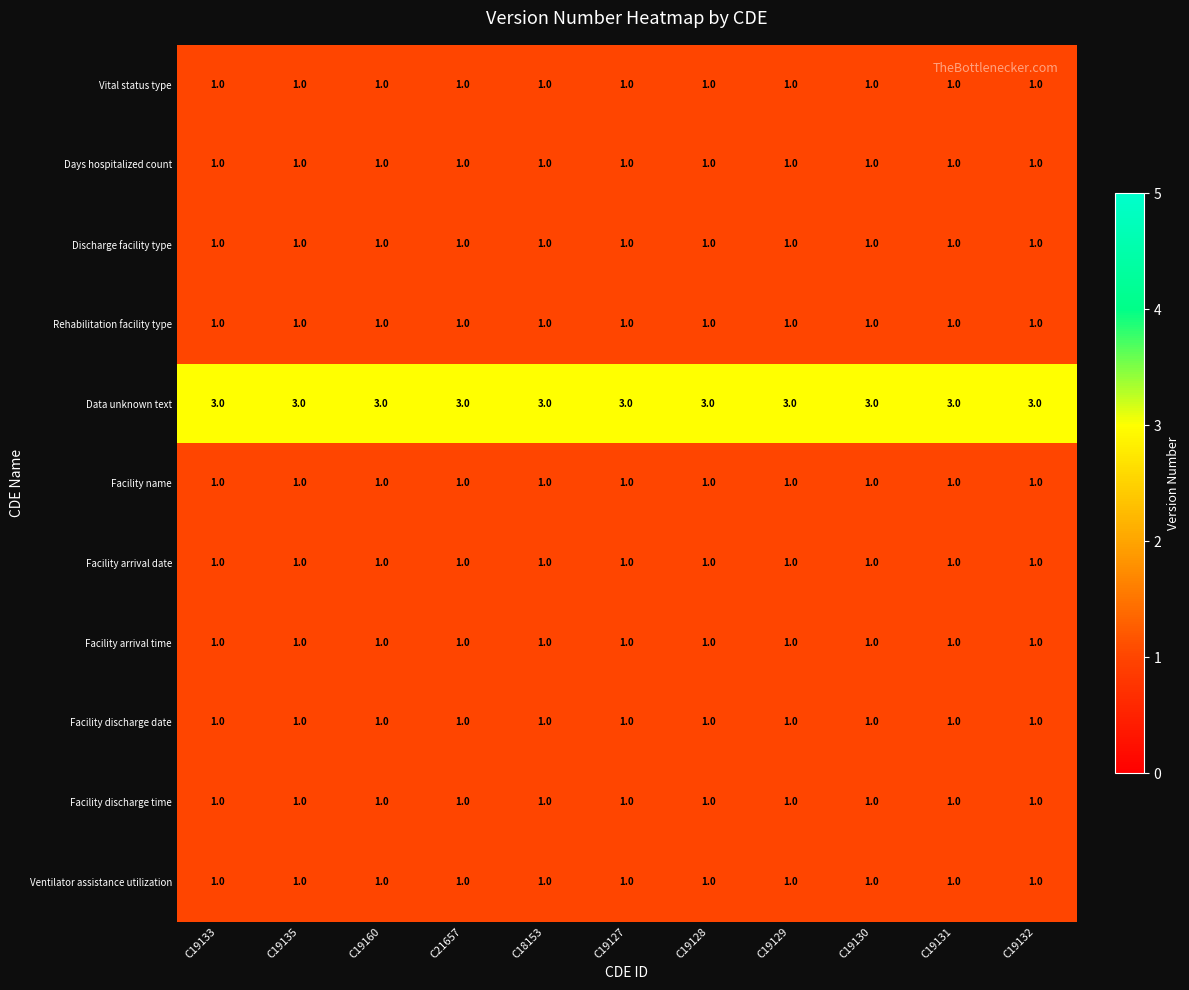

At how many categories does at least one series exceed 1?

11